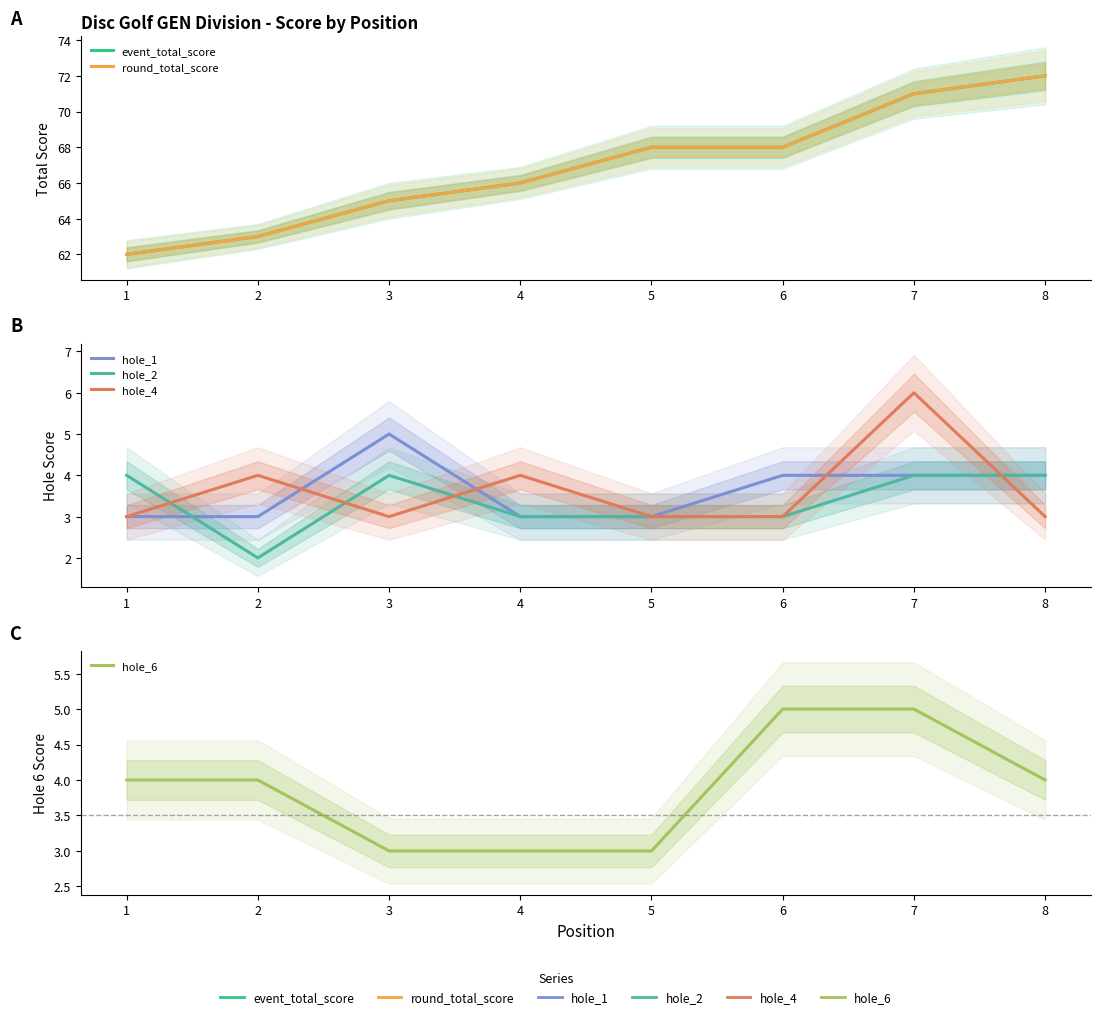

How many values in the hole_6 series exceed 4?

2